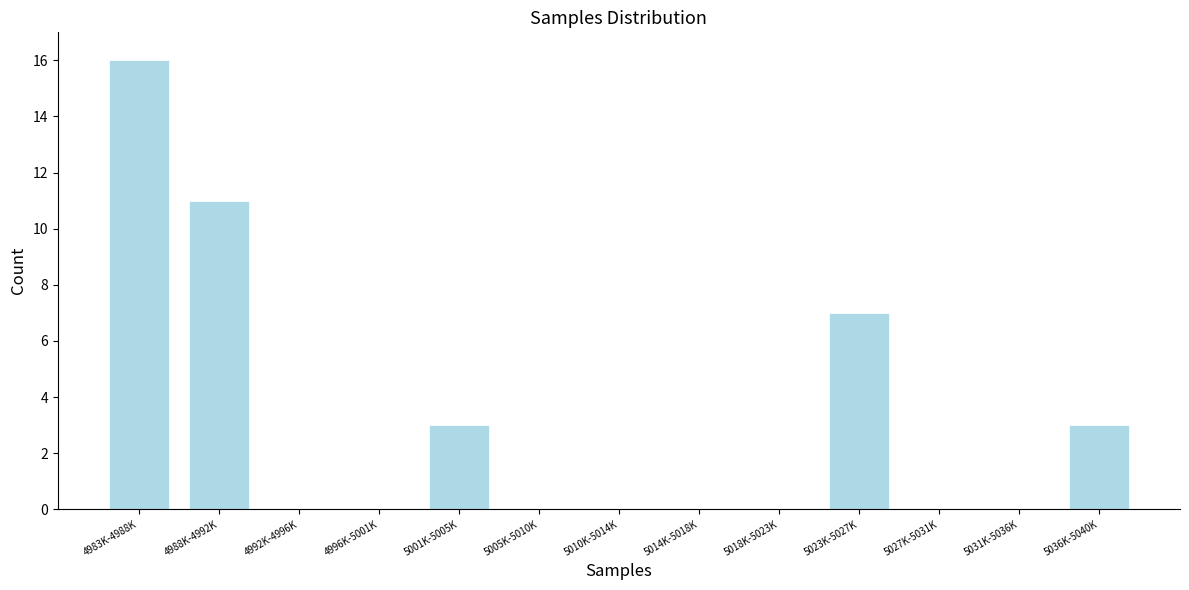

Reading right to left, list all the values displayed in this chart.

5036K-5040K=3	5031K-5036K=0	5027K-5031K=0	5023K-5027K=7	5018K-5023K=0	5014K-5018K=0	5010K-5014K=0	5005K-5010K=0	5001K-5005K=3	4996K-5001K=0	4992K-4996K=0	4988K-4992K=11	4983K-4988K=16